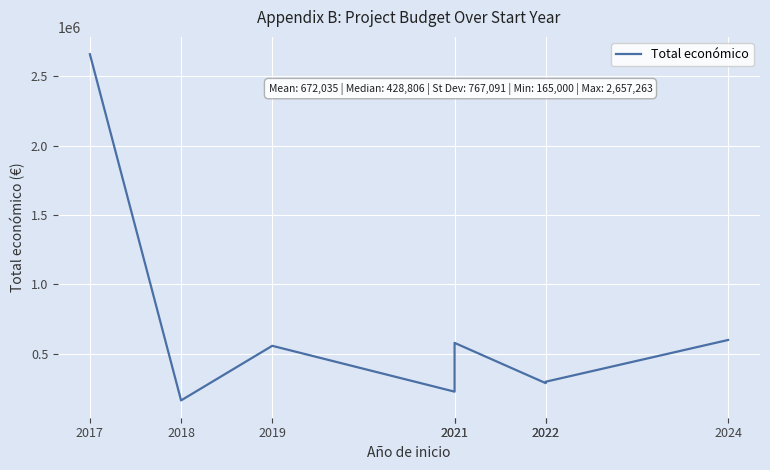

At which category does the data reach its first local peak?

2019